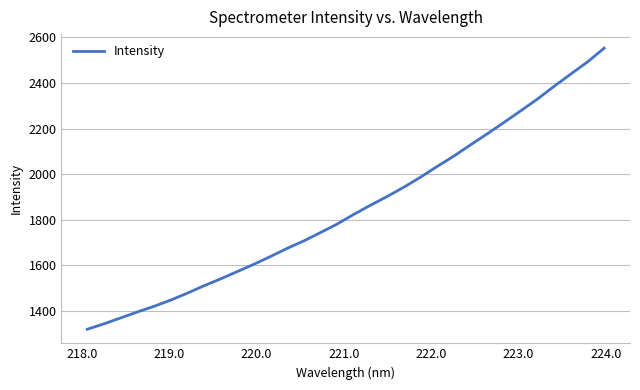

What is the maximum value shown in the chart?

2552.9